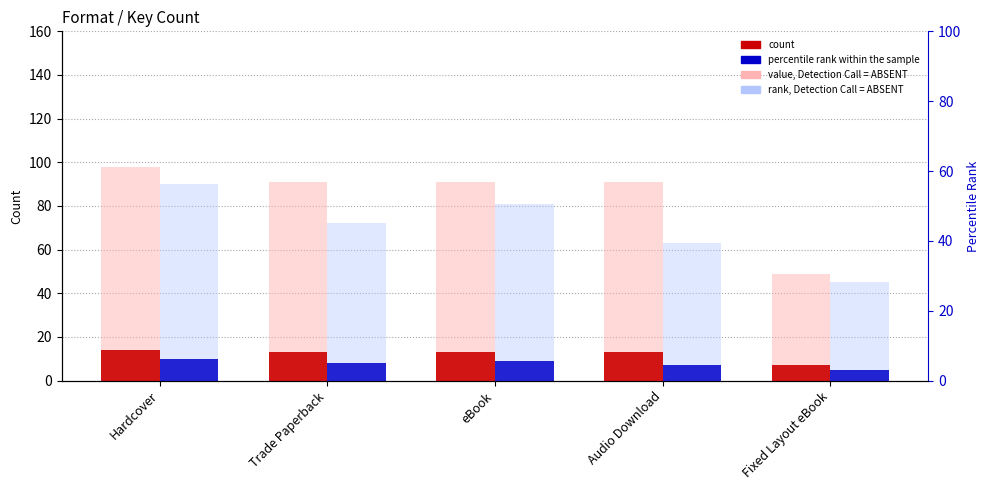

How many categories are shown in the chart?

5